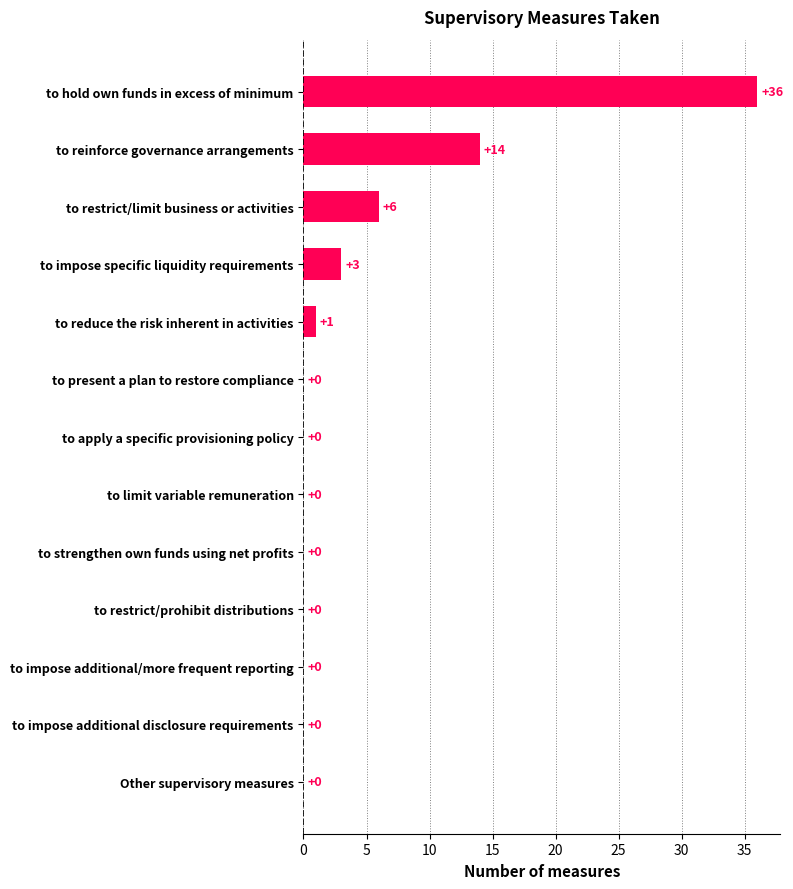

Reading bottom to top, transcribe all the data shown in this chart.

Other supervisory measures=0	to impose additional disclosure requirements=0	to impose additional/more frequent reporting=0	to restrict/prohibit distributions=0	to strengthen own funds using net profits=0	to limit variable remuneration=0	to apply a specific provisioning policy=0	to present a plan to restore compliance=0	to reduce the risk inherent in activities=1	to impose specific liquidity requirements=3	to restrict/limit business or activities=6	to reinforce governance arrangements=14	to hold own funds in excess of minimum=36